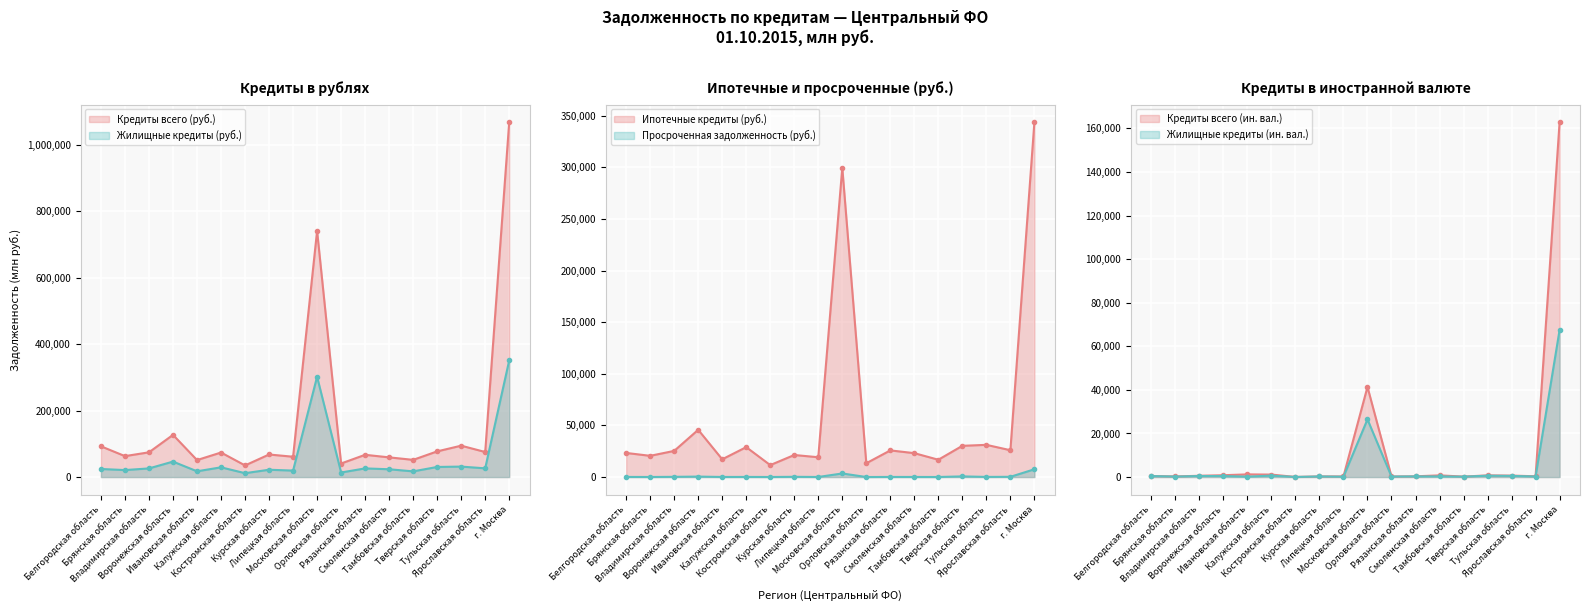

Between Курская область and Тамбовская область, which series saw the biggest shift?

Кредиты всего (руб.)